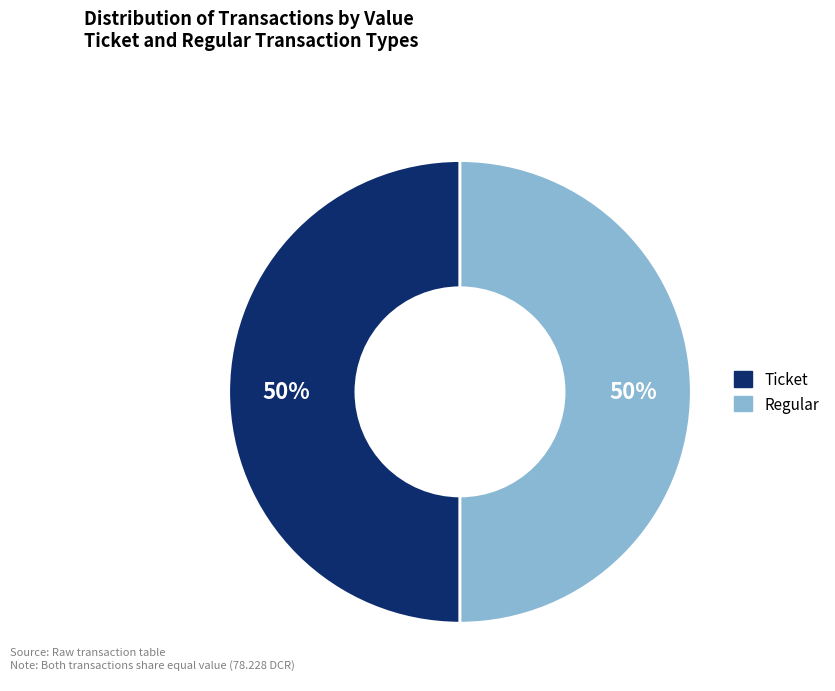

Count the number of slices in the pie.

2